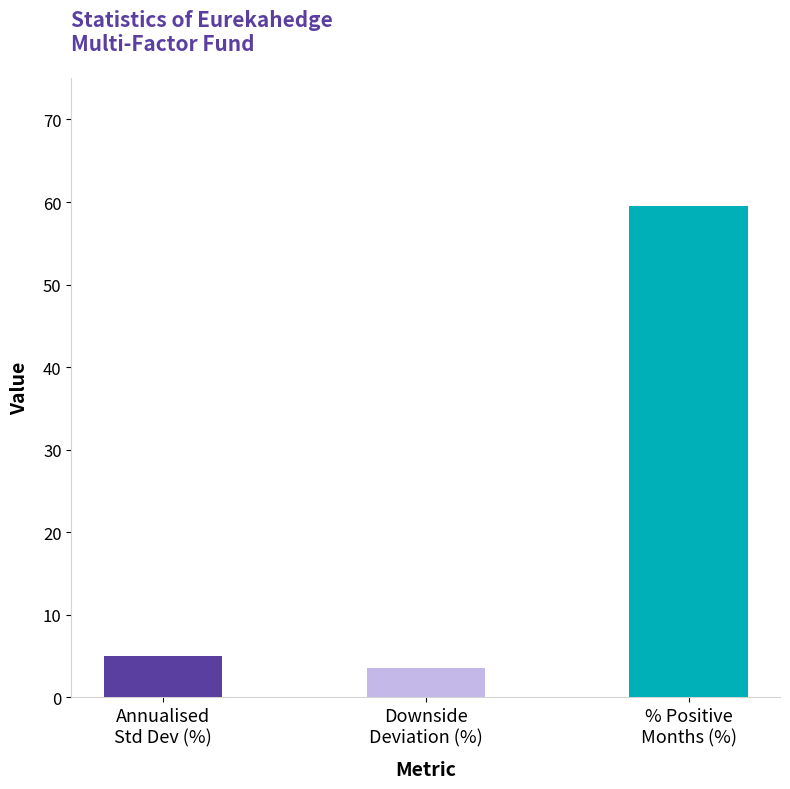

The chart shows a value of 0.2 at Sortino Ratio. True or false?

False